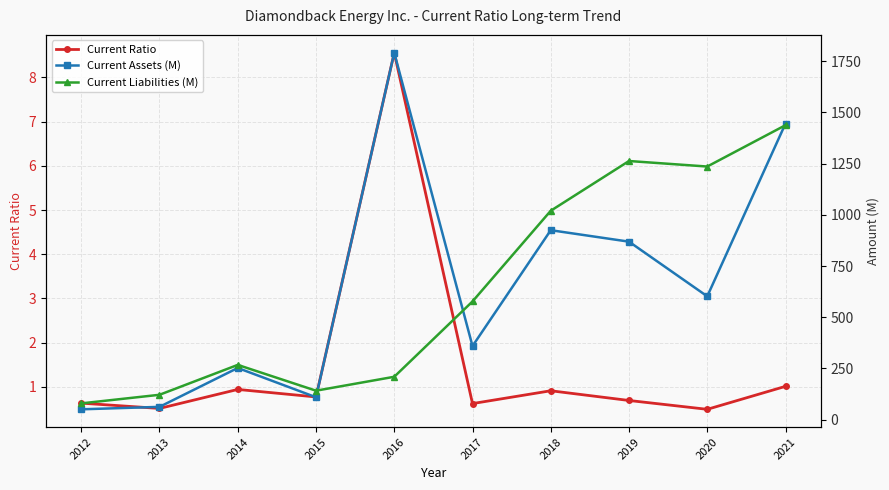

The value of Current Assets (M) at 2019 is 1202.7. True or false?

False